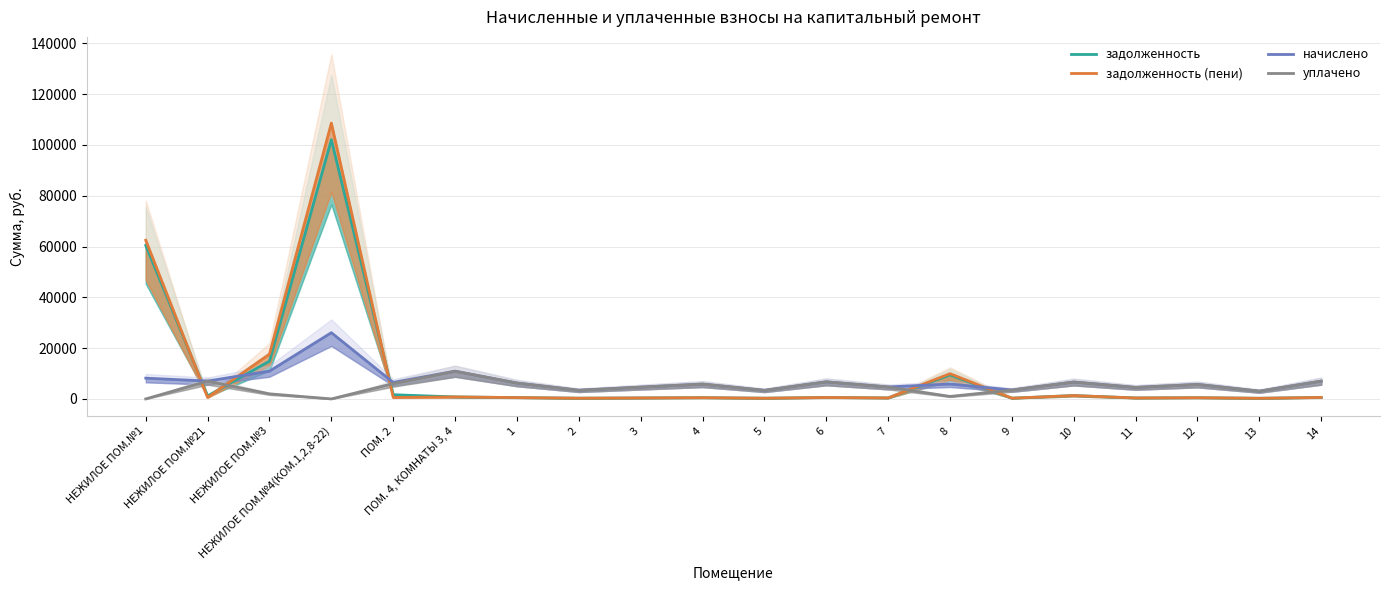

How many values in the начислено series exceed 6263?

10